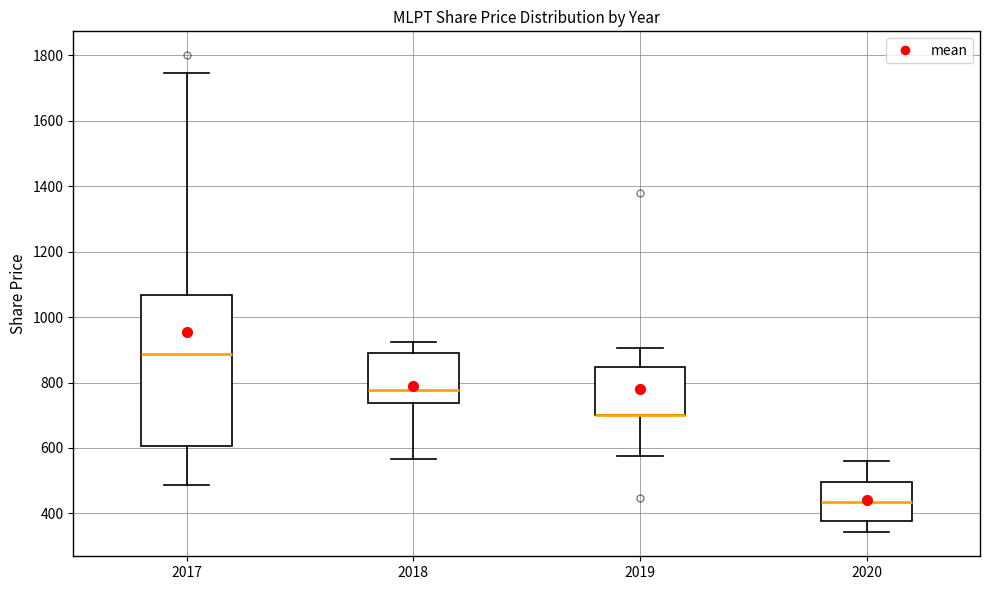

Reading left to right, read every box against the y-axis: the position of its median line, the range the box covers, and the ends of its whiskers. The values are not printed on the chart, so give them approximately, as read against the axis.

2017: median 880, box 600 to 1060, whiskers 480 to 1740
2018: median 780, box 740 to 900, whiskers 560 to 920
2019: median 700 (drawn on the box's lower edge), box 700 to 840, whiskers 580 to 900
2020: median 440, box 380 to 500, whiskers 340 to 560